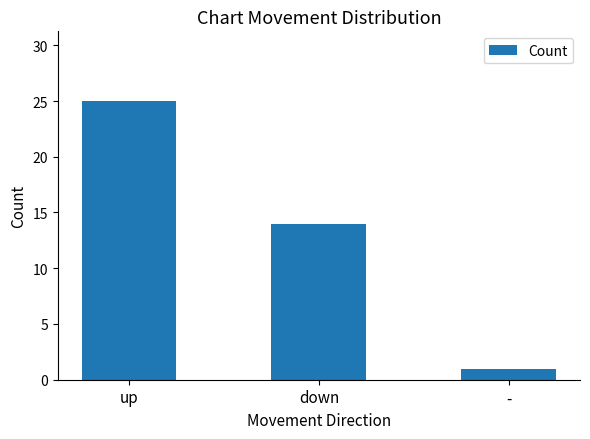

What is the greatest value displayed?

25